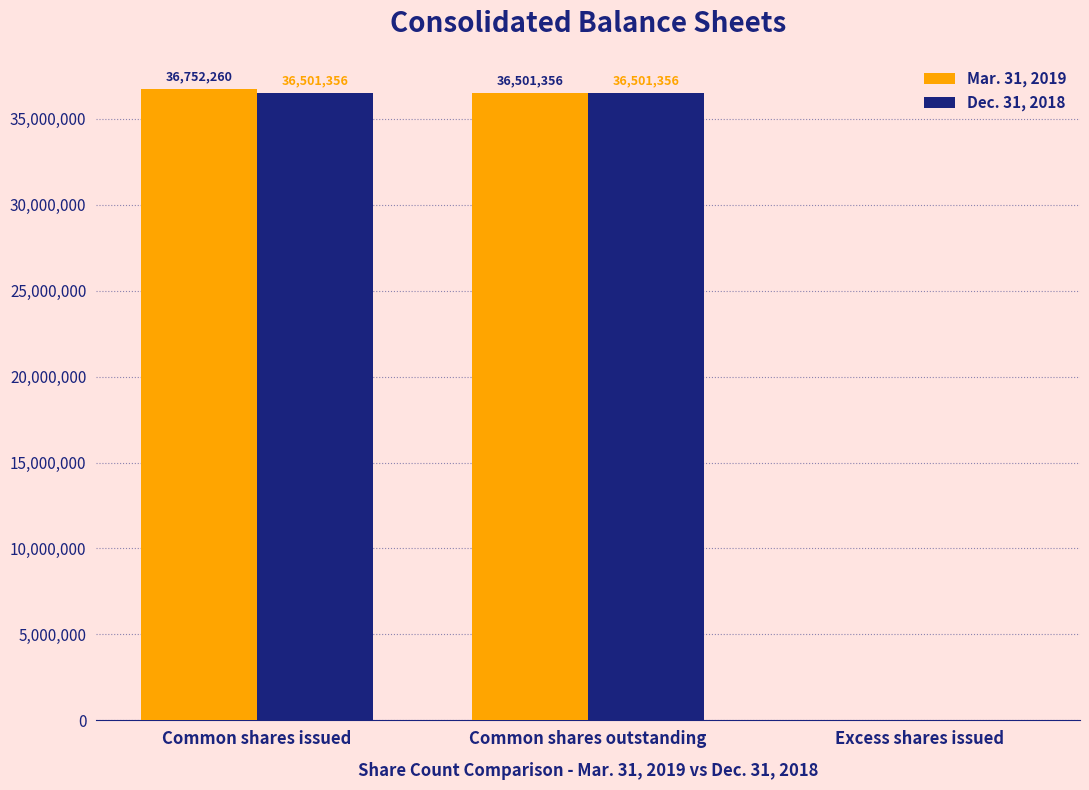

Are the bars horizontal?

No